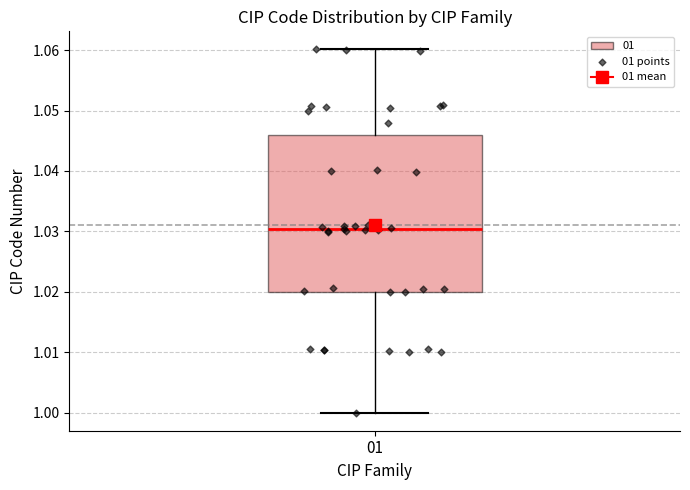

Where does the lower whisker of the box at x = 01 end on the y-axis? The values are not printed on the chart, so give them approximately, as read against the axis.

1.000